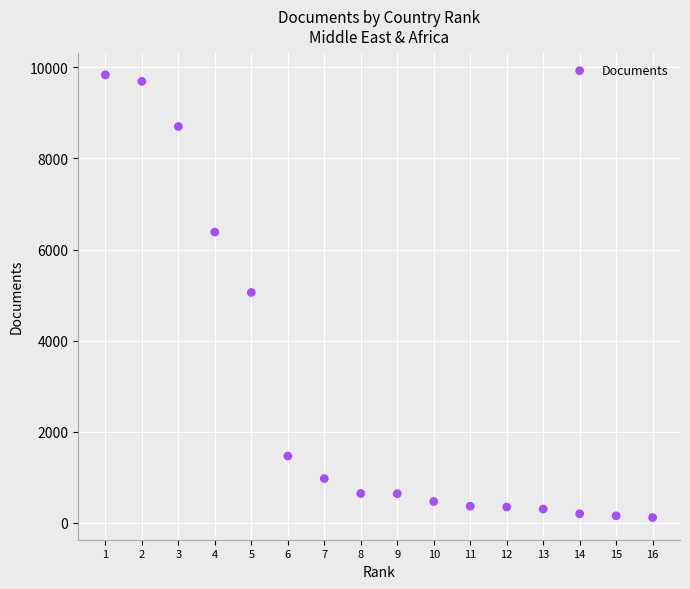

What is the range of Y values (max minus min)?

9716